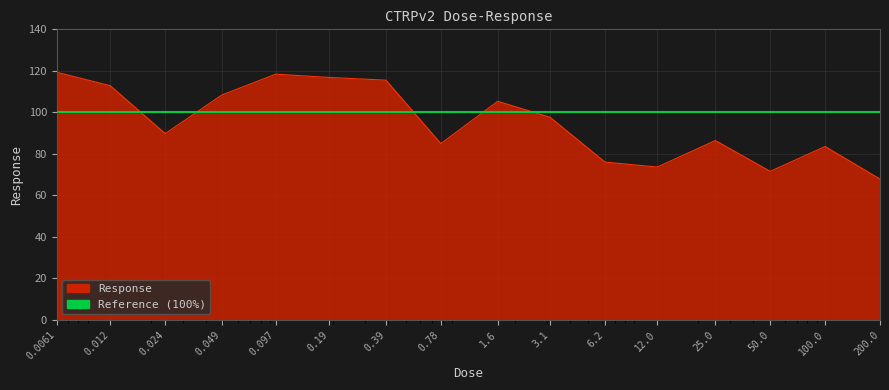

The chart shows a value of 89.7 at 0.024. True or false?

True